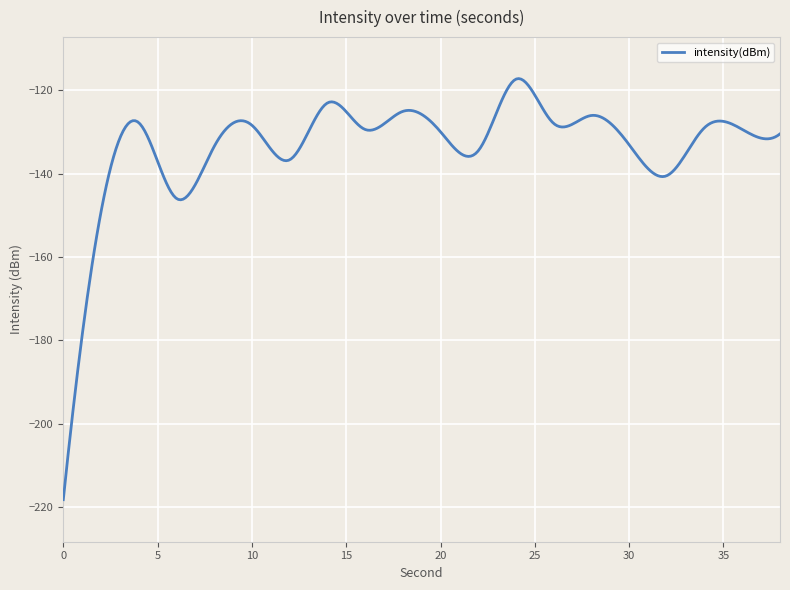

What is the difference between the maximum and minimum values?

101.0